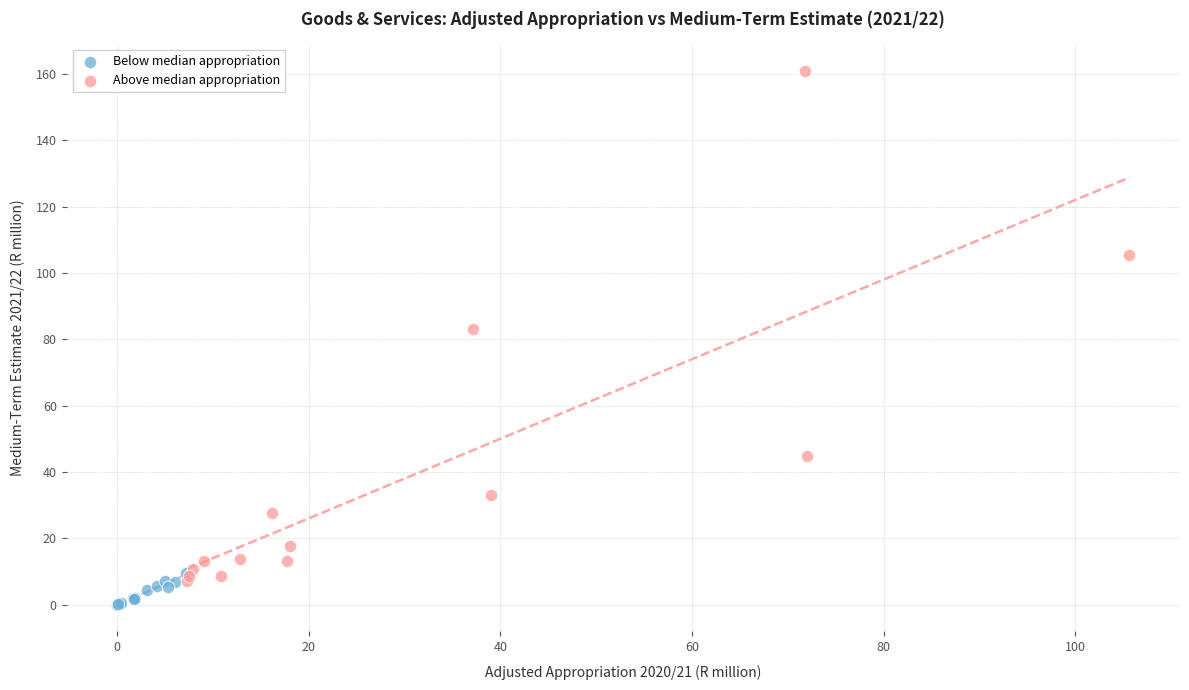

Which series has the widest spread of Y values?

Above median appropriation